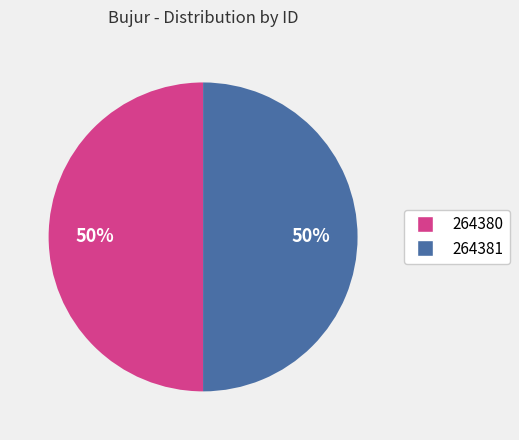

To the nearest percent, what portion does 264381 represent?

50%